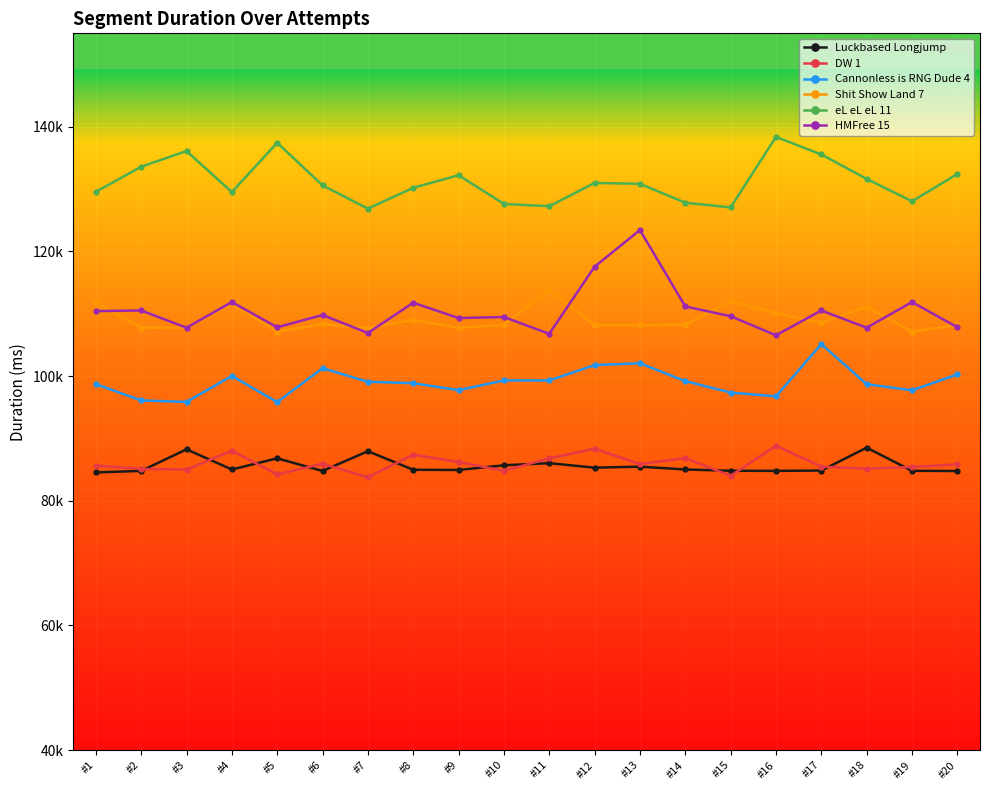

What is the sum of the HMFree 15 values at #6 and #13?

233245